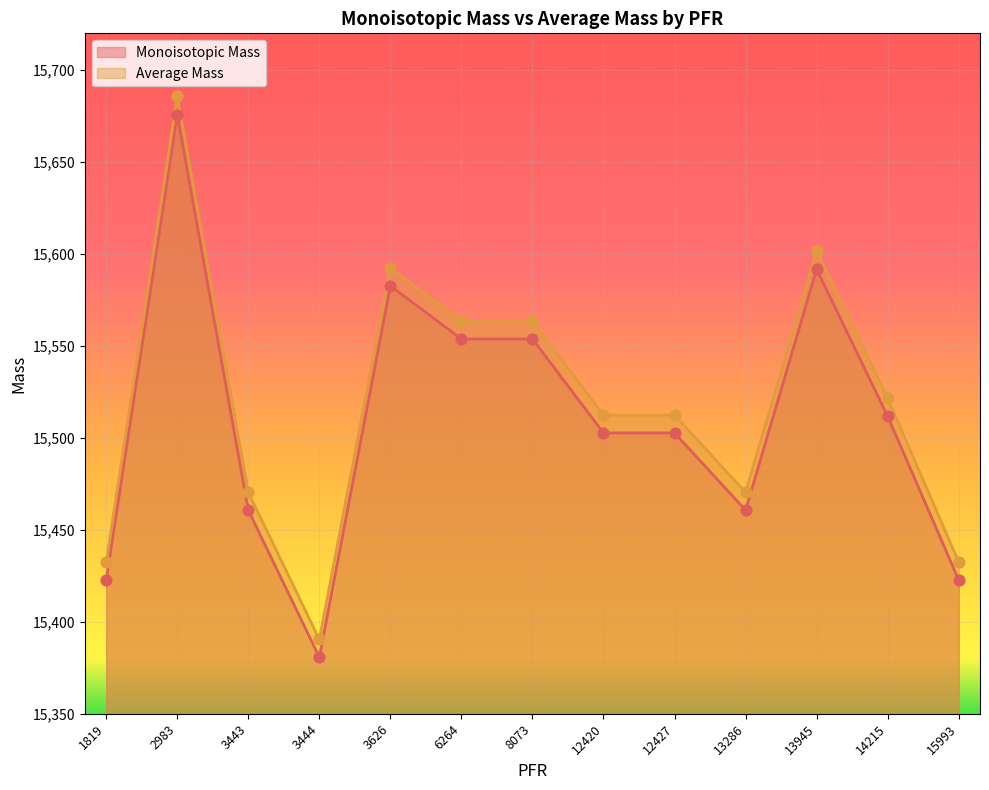

What are all the series names shown in the legend?

Monoisotopic Mass, Average Mass